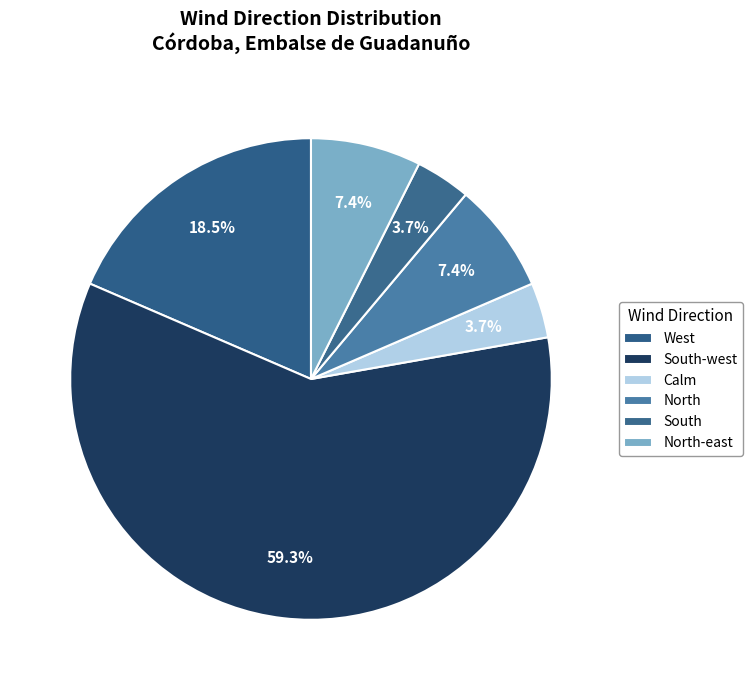

Rank the categories by value from highest to lowest.

South-west, West, North, North-east, Calm, South